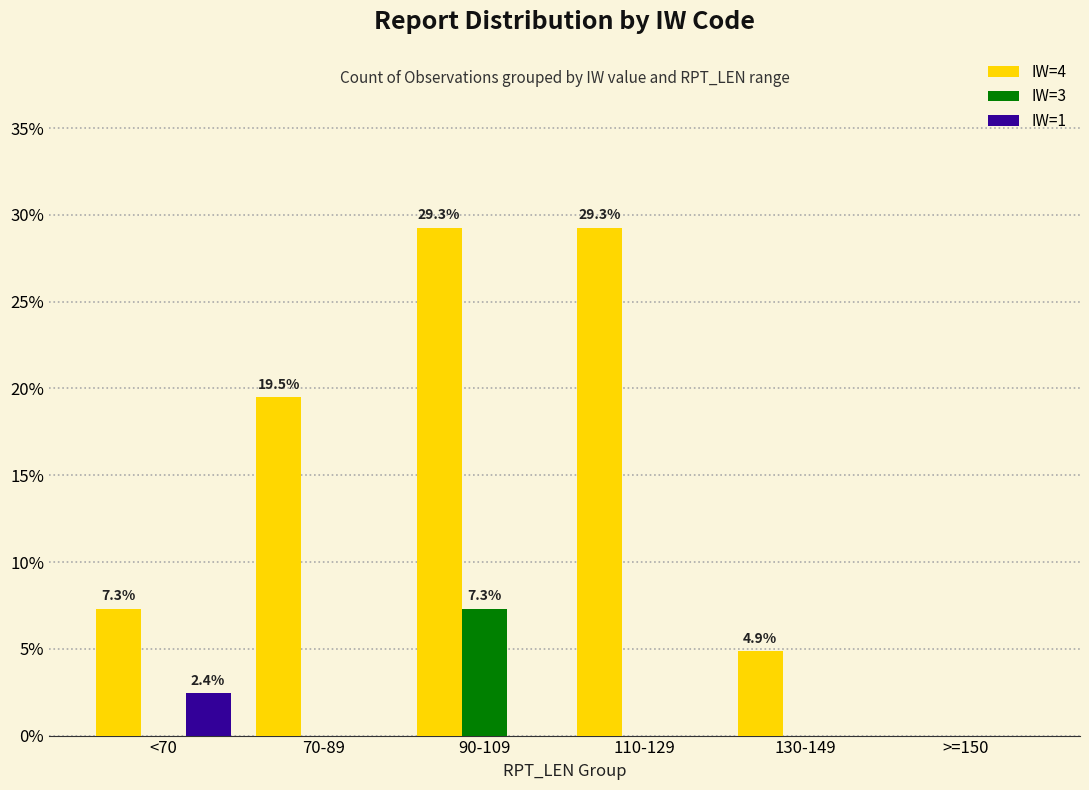

What is the highest value of the IW=1 series?

2.4